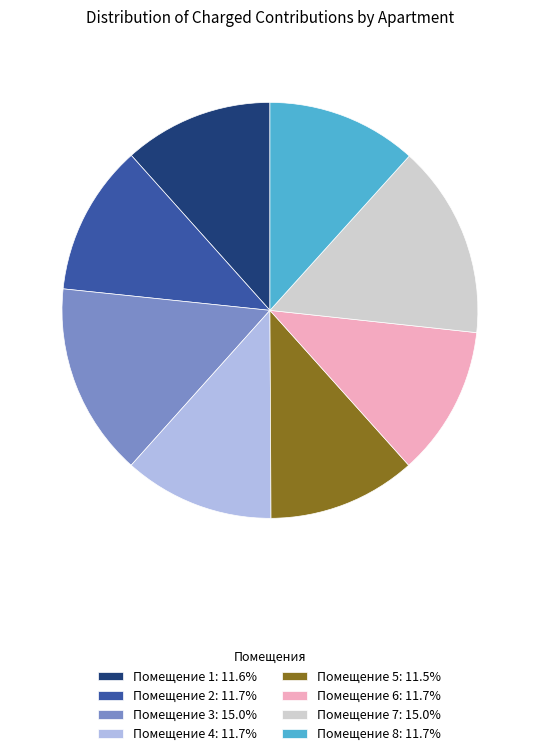

Do Помещение 2: 11.7% and Помещение 1: 11.6% together represent more than half of the pie?

No